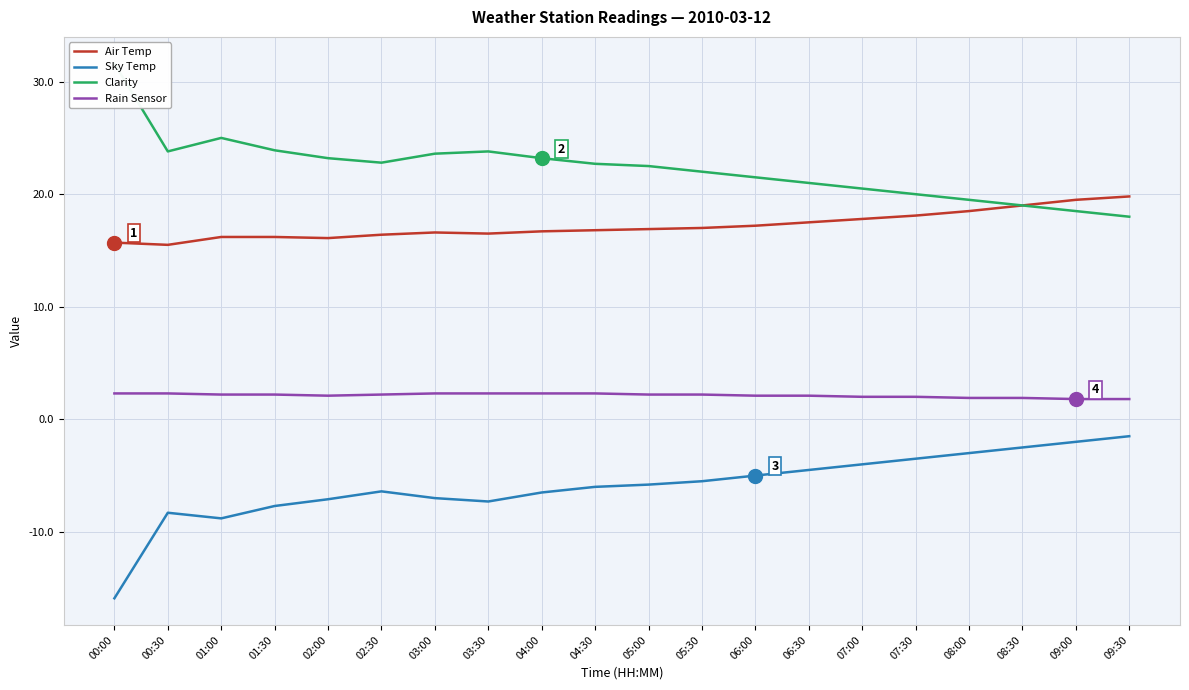

What are all the series names shown in the legend?

Air Temp, Sky Temp, Clarity, Rain Sensor